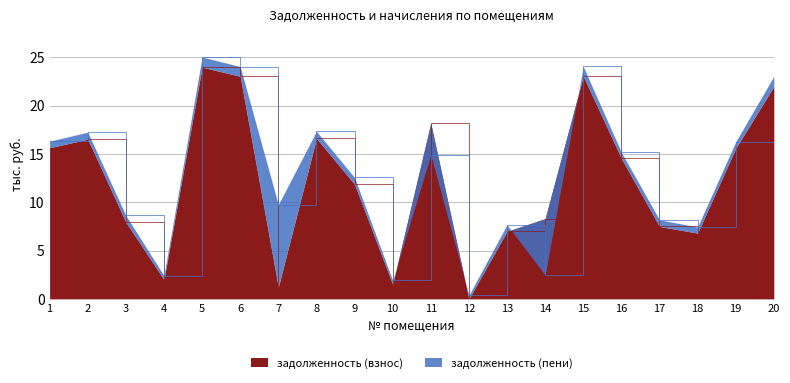

How many data points does each series have?

20